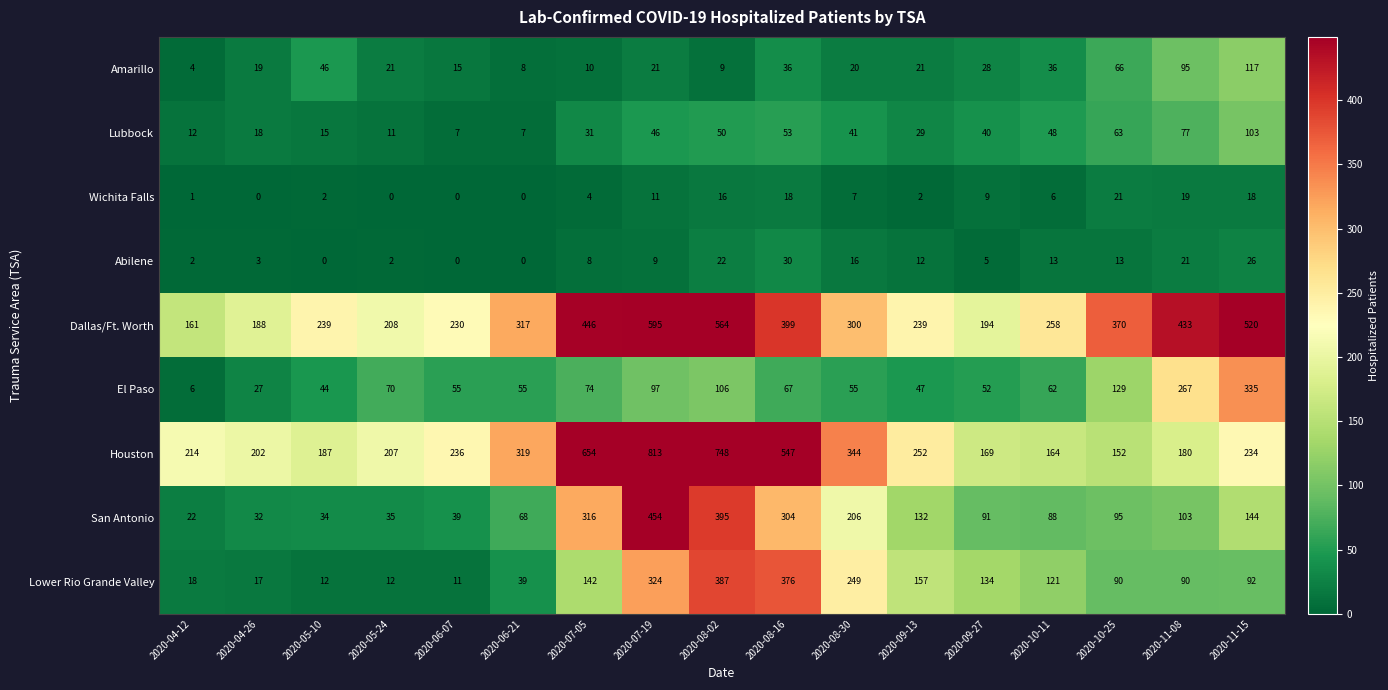

The value of Wichita Falls at 2020-09-27 is 9. True or false?

True